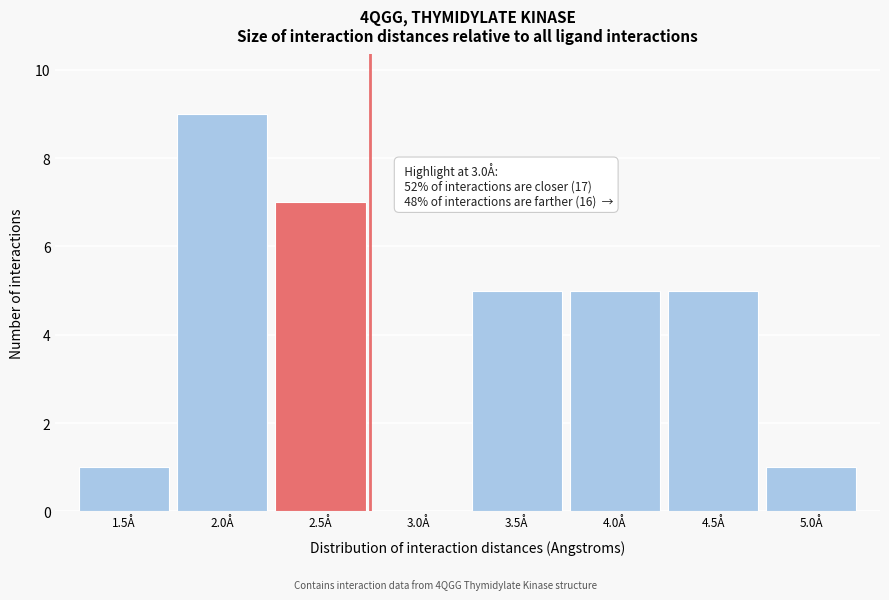

Reading left to right, extract all data points from this chart.

1.5Å=1	2.0Å=9	2.5Å=7	3.0Å=0	3.5Å=5	4.0Å=5	4.5Å=5	5.0Å=1